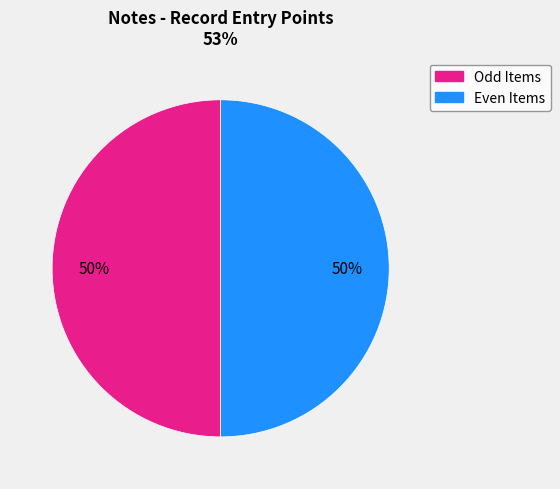

To the nearest percent, what is the average slice percentage?

50%